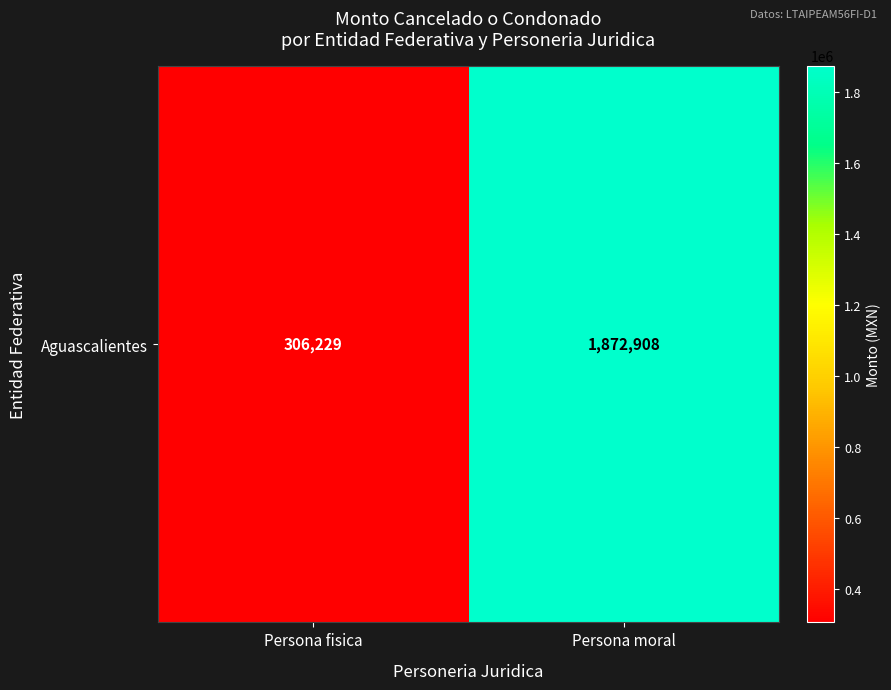

Between Persona moral and Persona fisica, which is larger?

Persona moral